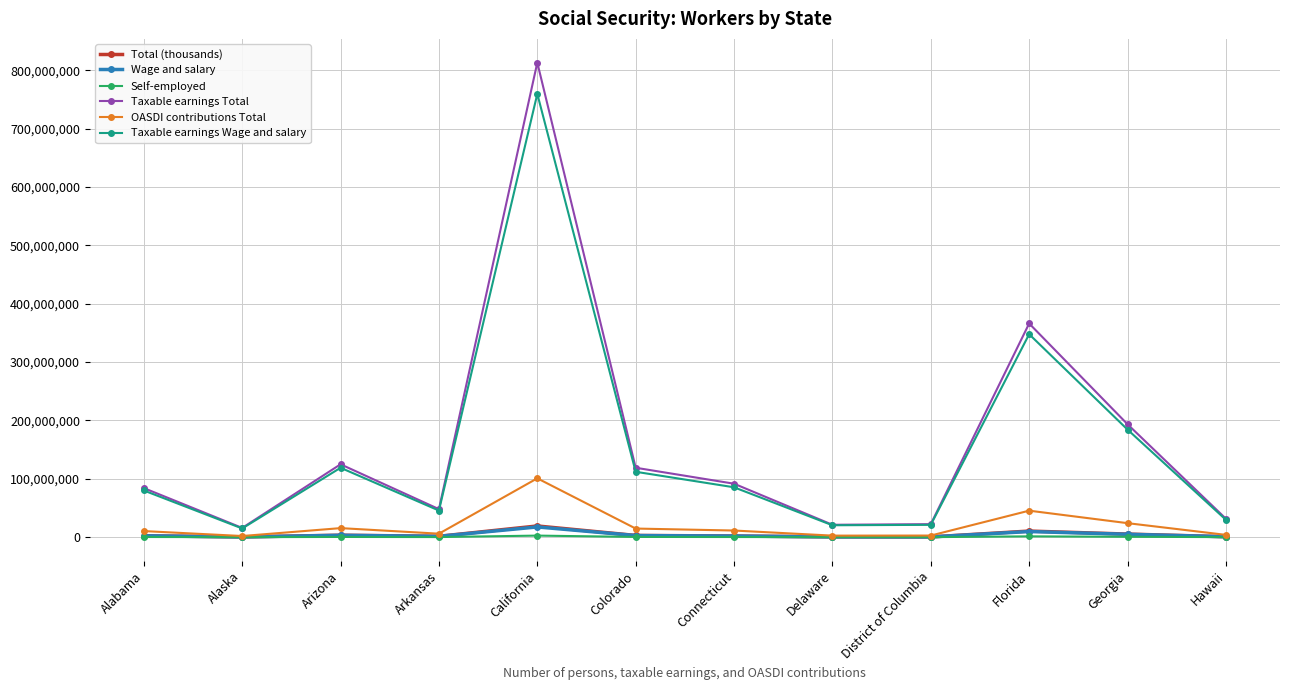

What is the total value across all series at Arkansas?

102623172